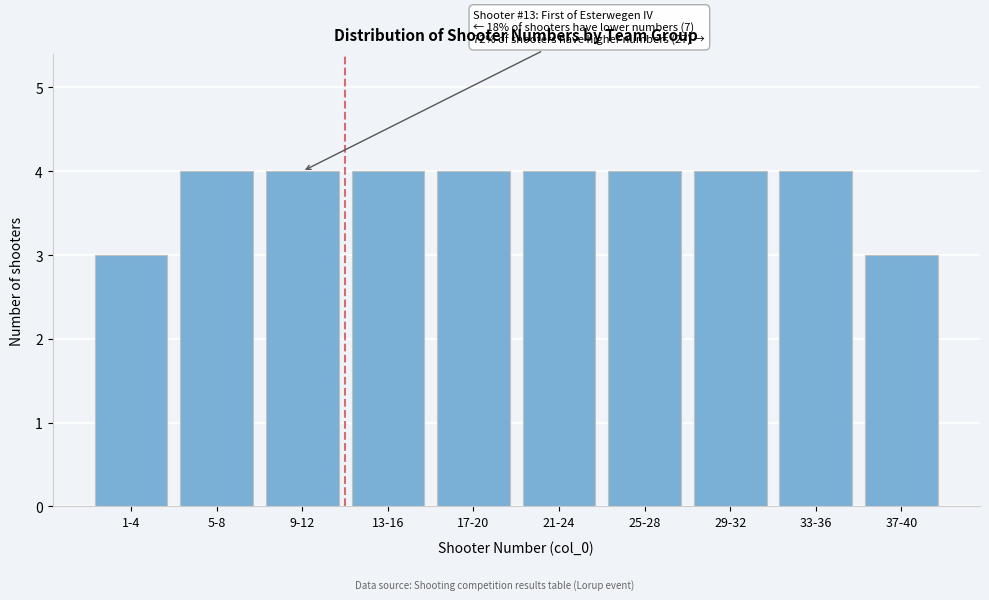

Reading left to right, extract all data points from this chart.

1-4=3	5-8=4	9-12=4	13-16=4	17-20=4	21-24=4	25-28=4	29-32=4	33-36=4	37-40=3